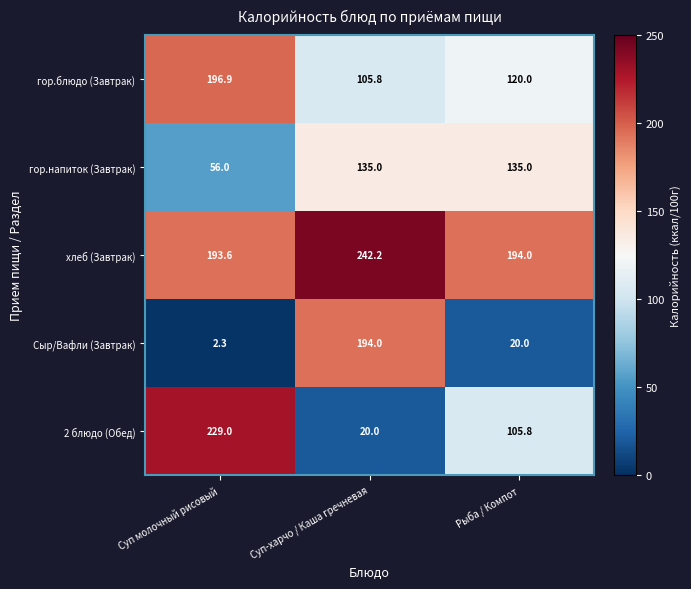

What is the total value across all series at Суп-харчо / Каша гречневая?

697.0